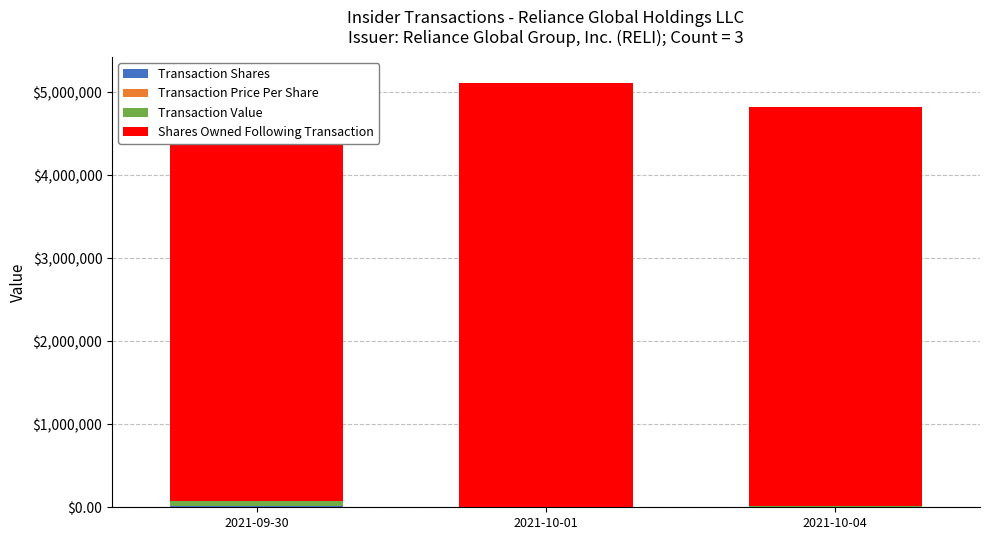

What is the difference between the Shares Owned Following Transaction values at 2021-09-30 and 2021-10-01?

1897.0